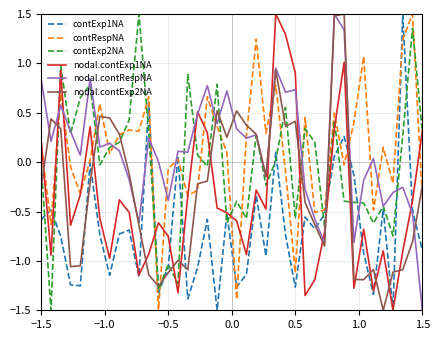

How many times do contRespNA and nodal.contExp2NA cross each other?

15